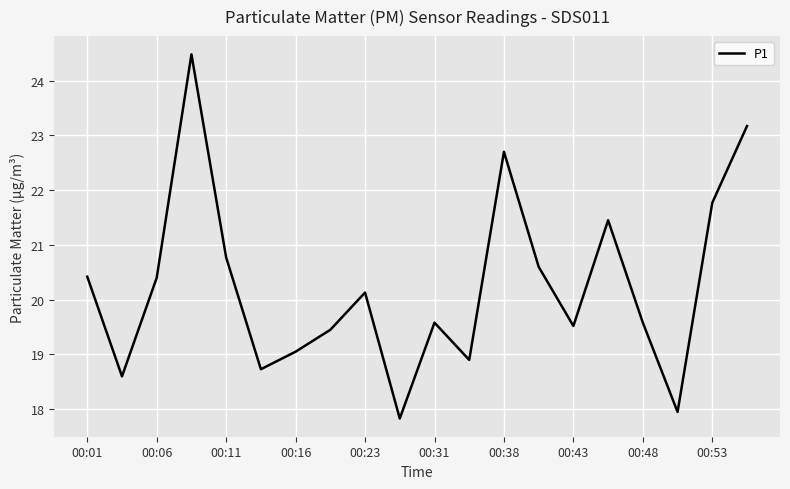

What is the greatest value displayed?

24.5